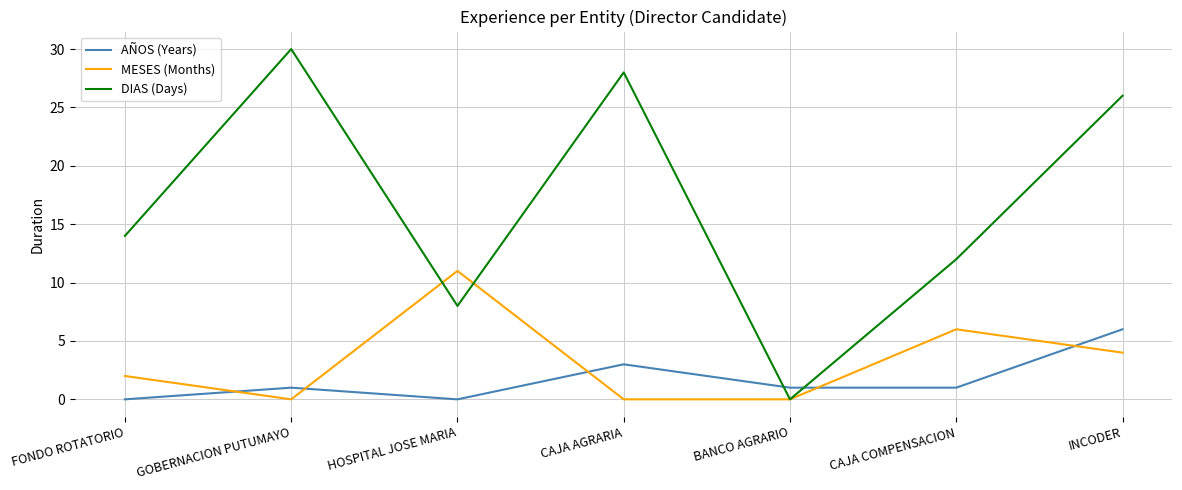

How many intersections are there between MESES (Months) and AÑOS (Years)?

5